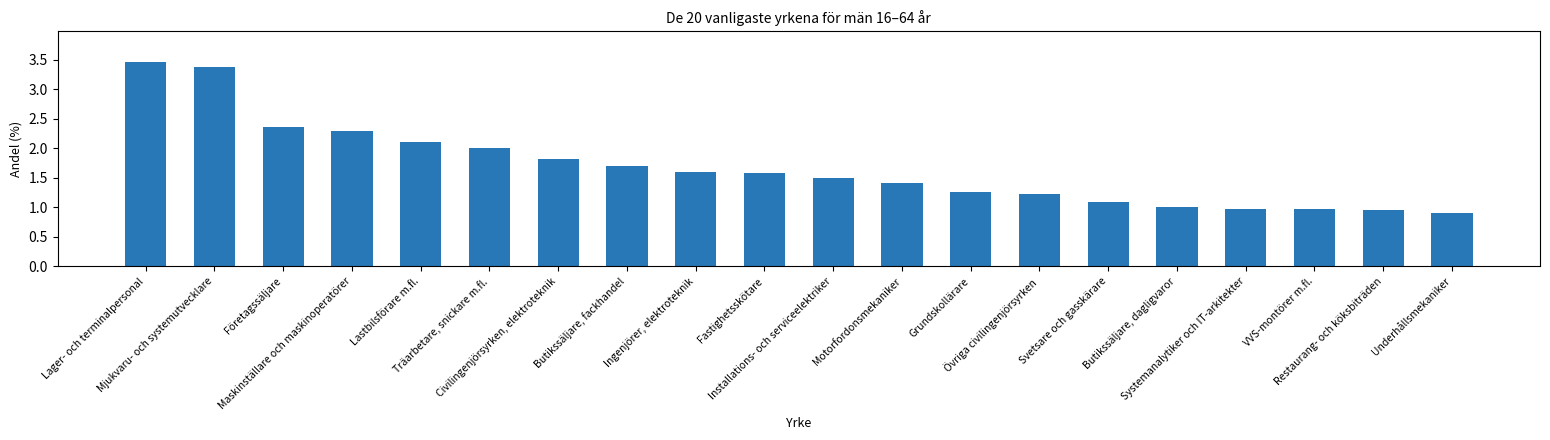

Between VVS-montörer m.fl. and Svetsare och gasskärare, which is larger?

Svetsare och gasskärare